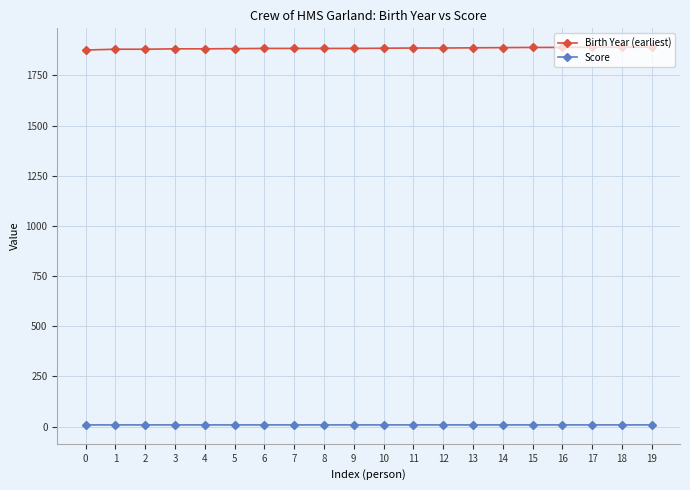

What is the average value of the Score series?

8.5